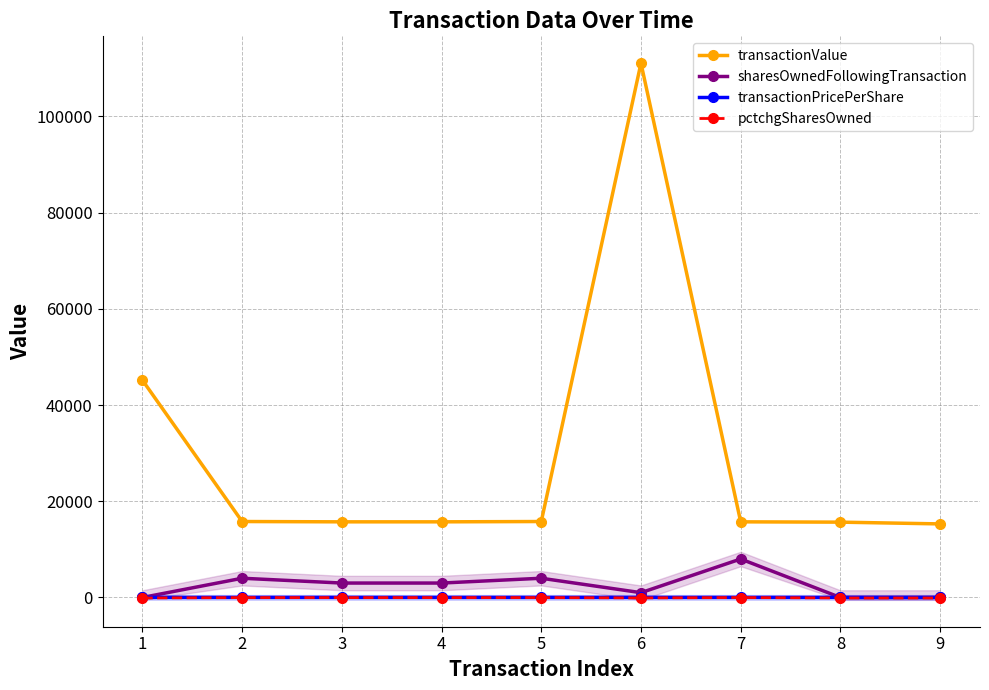

Which category has the lowest value in the transactionPricePerShare series?

9